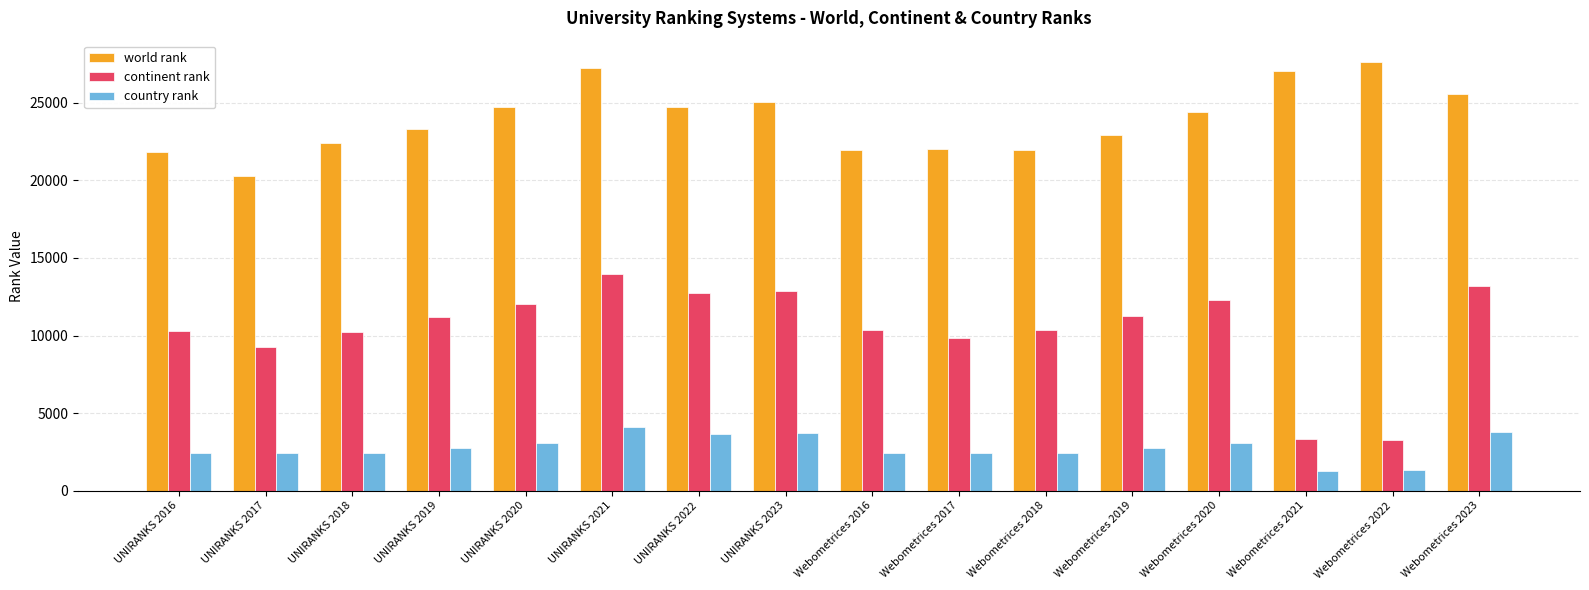

At how many categories does at least one series exceed 18347?

16